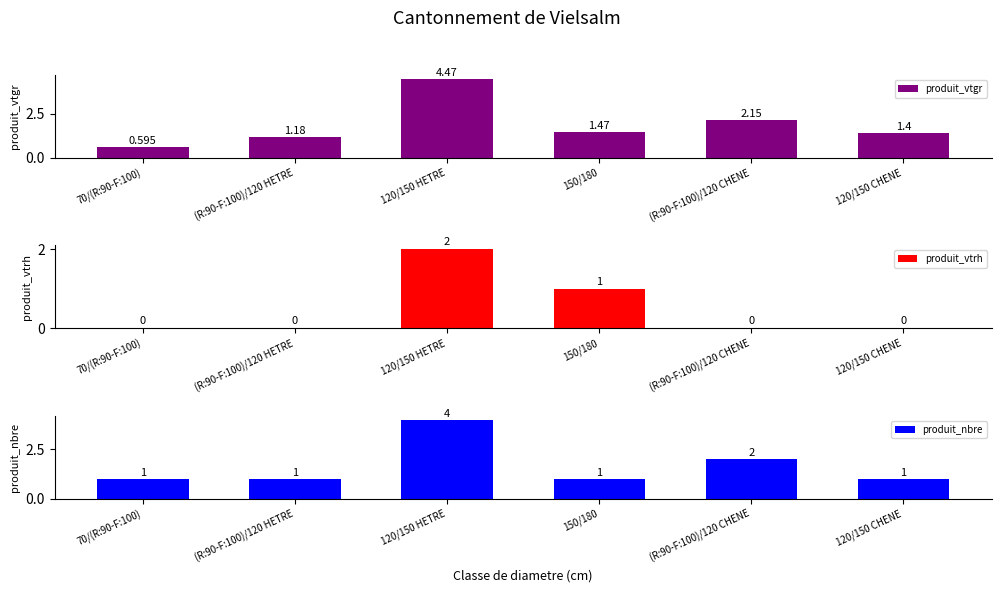

Rank the series at 120/150 HETRE from highest to lowest value.

produit_vtgr, produit_nbre, produit_vtrh